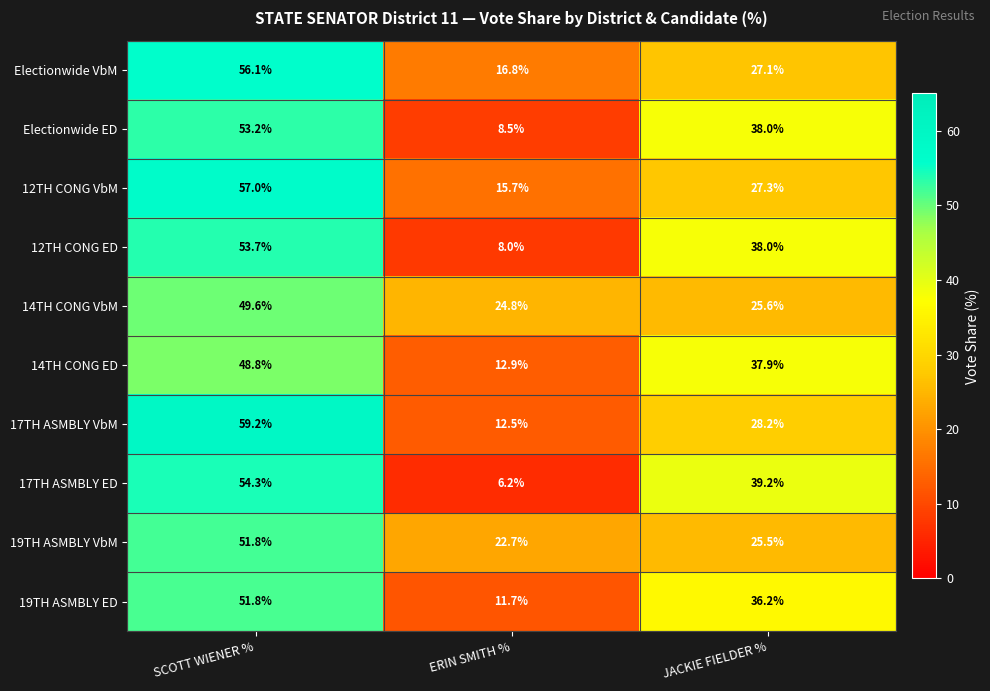

True or false: Electionwide ED has a value of 53.2 at SCOTT WIENER %.

True